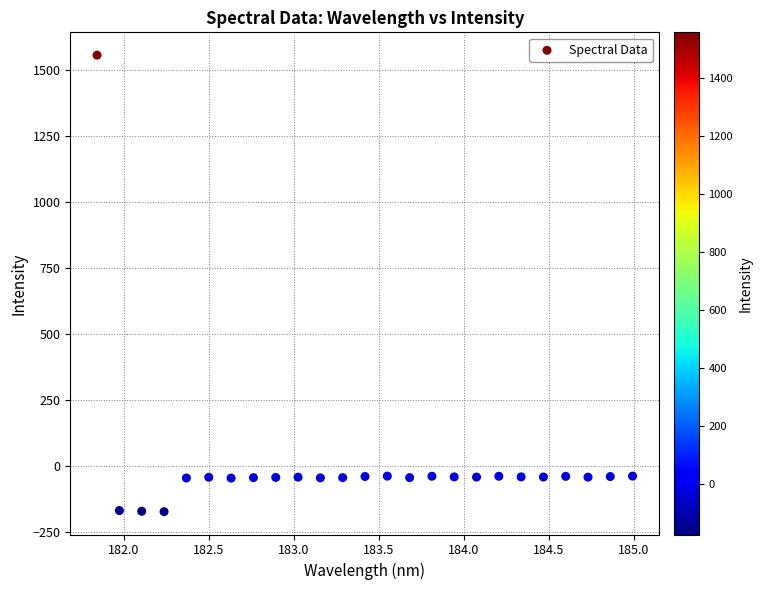

What is the range of X values (max minus min)?

3.1